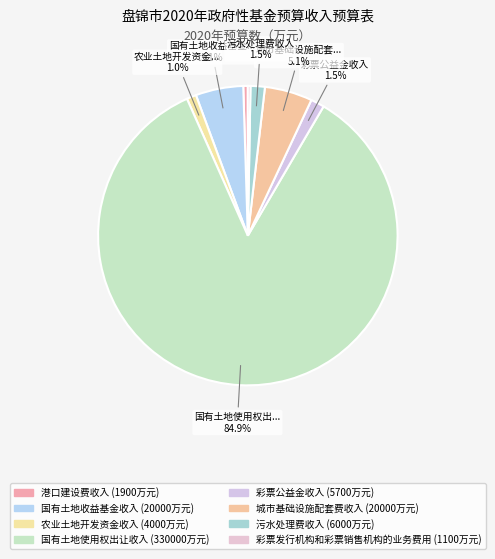

Which category has the biggest portion of the pie?

国有土地使用权出让收入